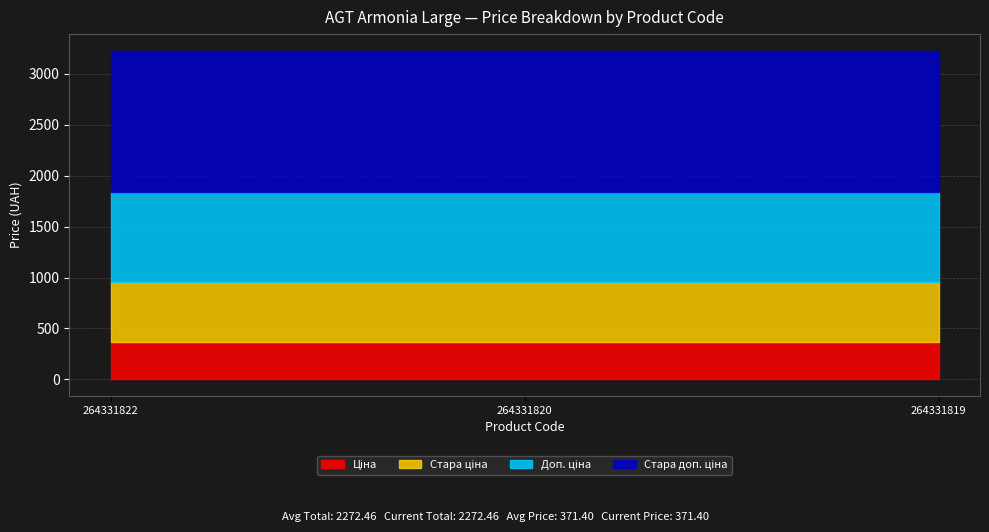

What is the total value across all series at 264331822?

3228.6